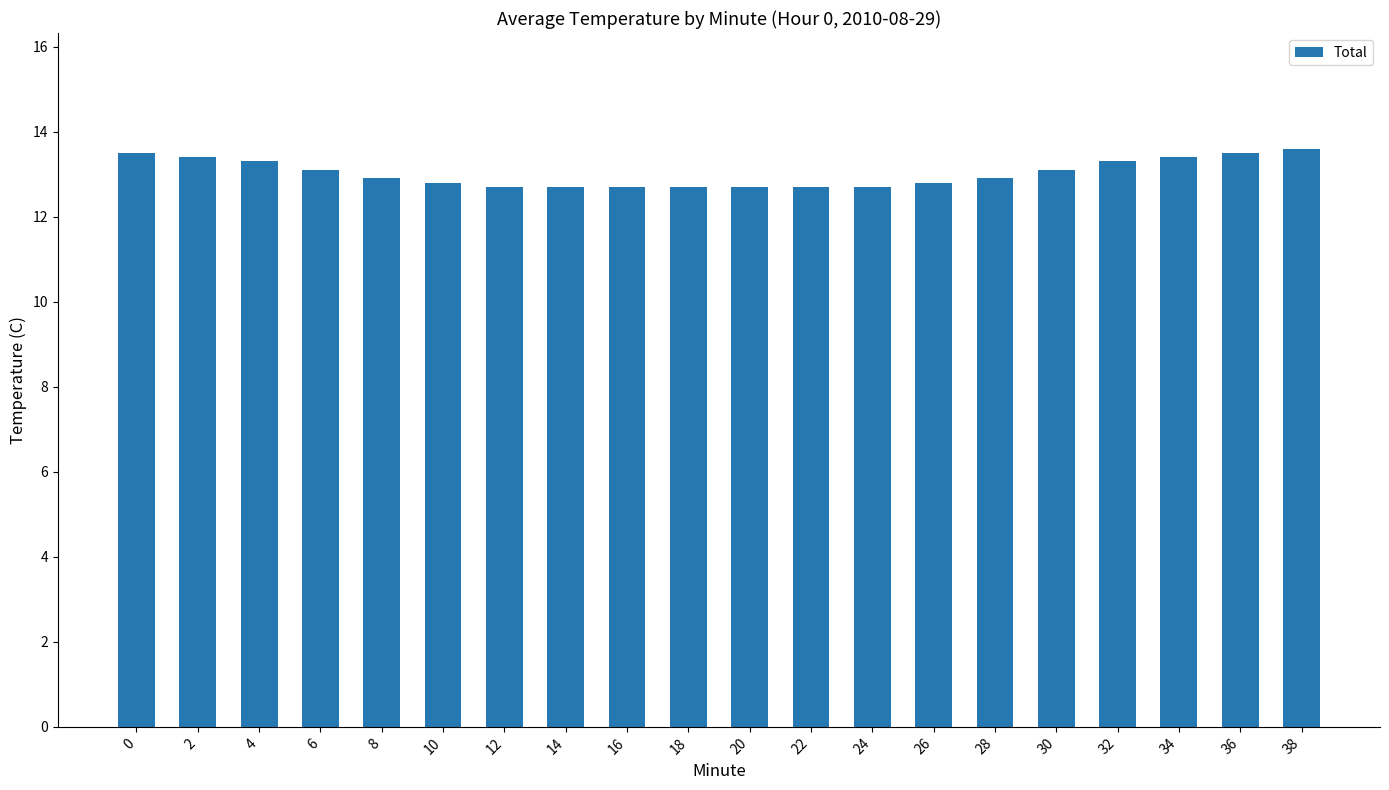

What is the sum of all values?

260.5